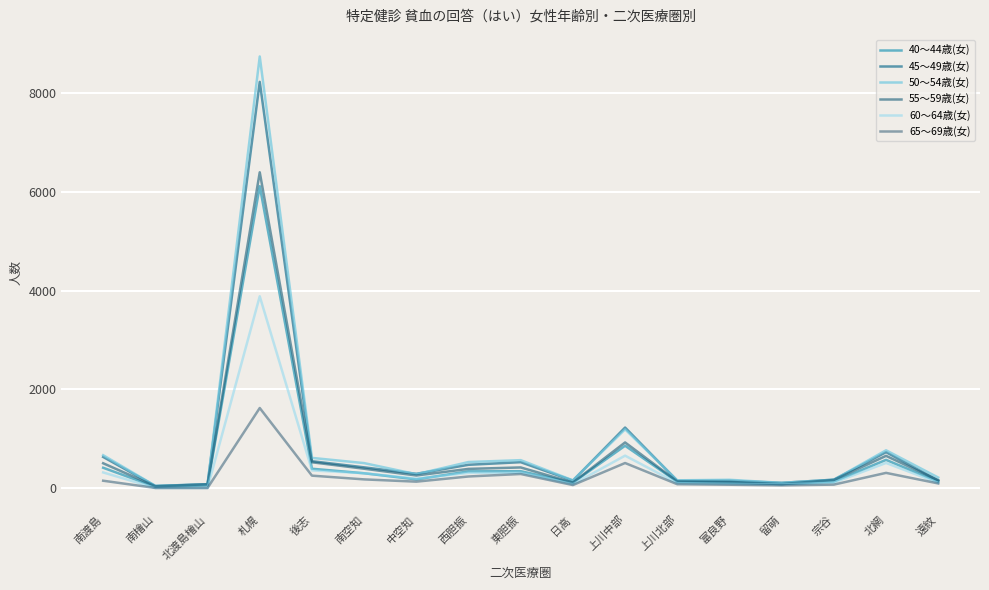

What is the approximate value of 40～44歳(女) at 南空知, to the nearest 100?

300